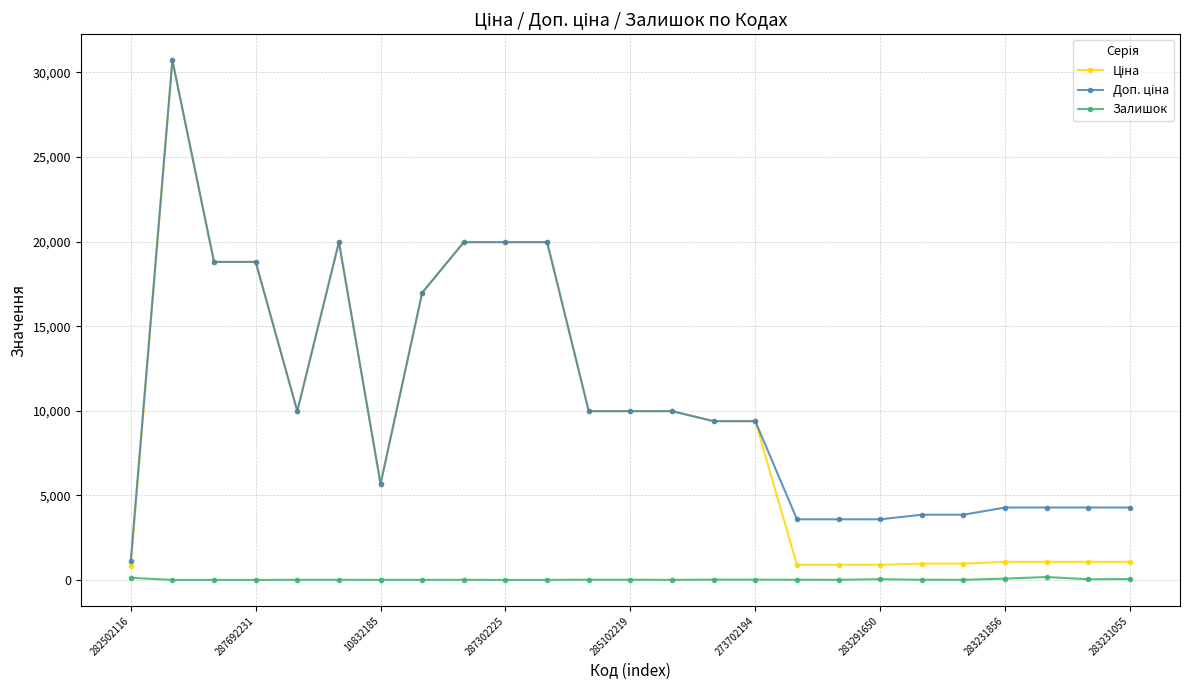

How many distinct data groups are displayed?

3